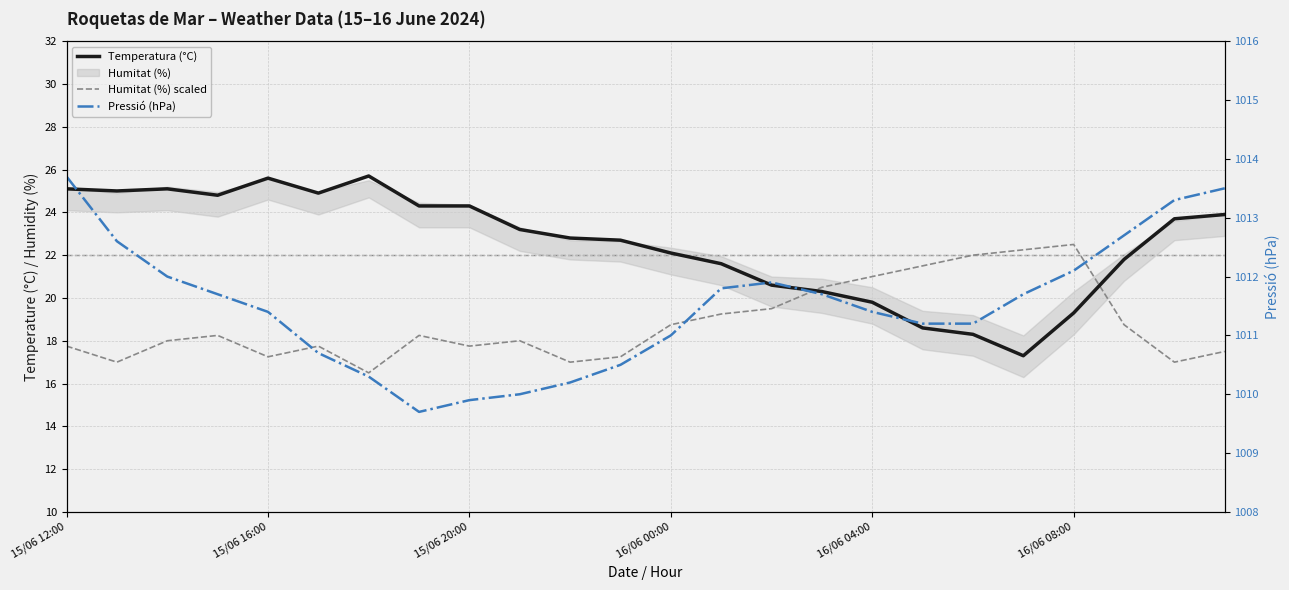

What is the sum of all Humitat (%) scaled values?

451.2